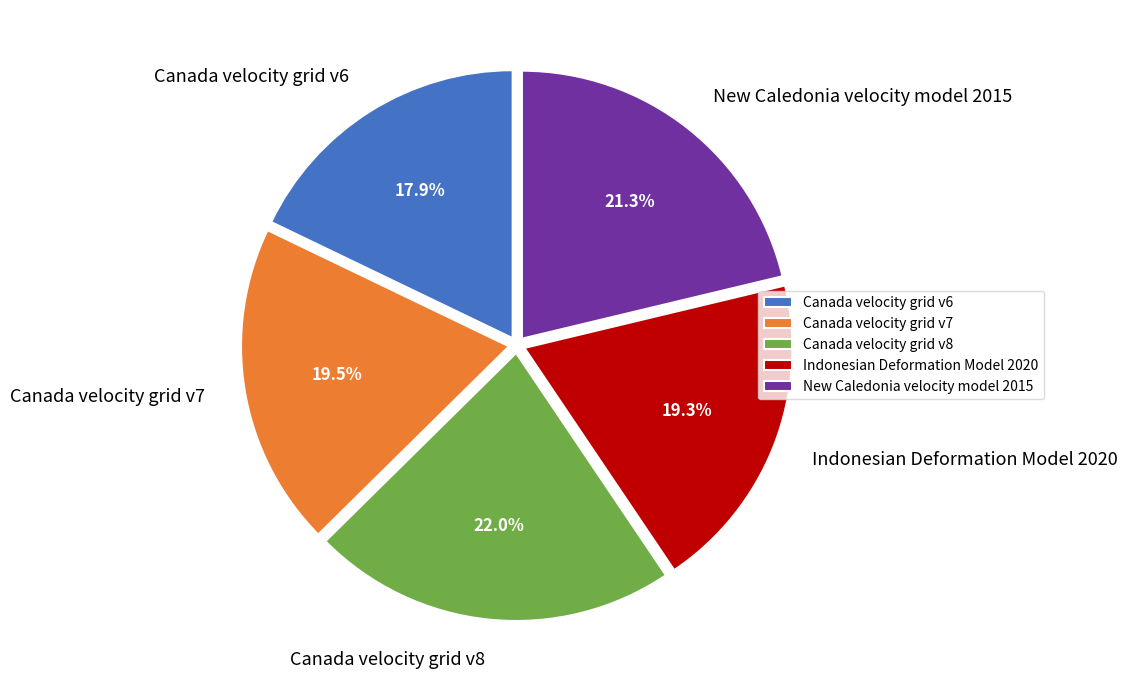

How much of the chart is everything except Canada velocity grid v8?

78.0%